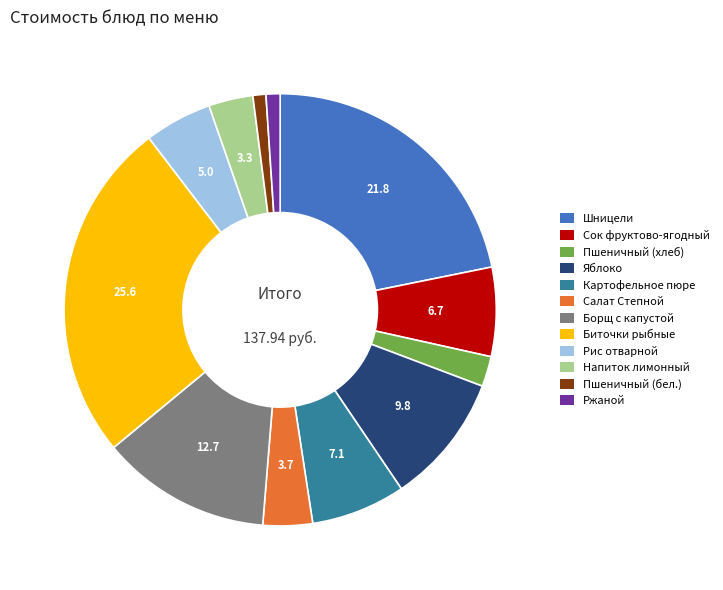

Approximately how many times larger is the value at Картофельное пюре compared to Ржаной?

6.7